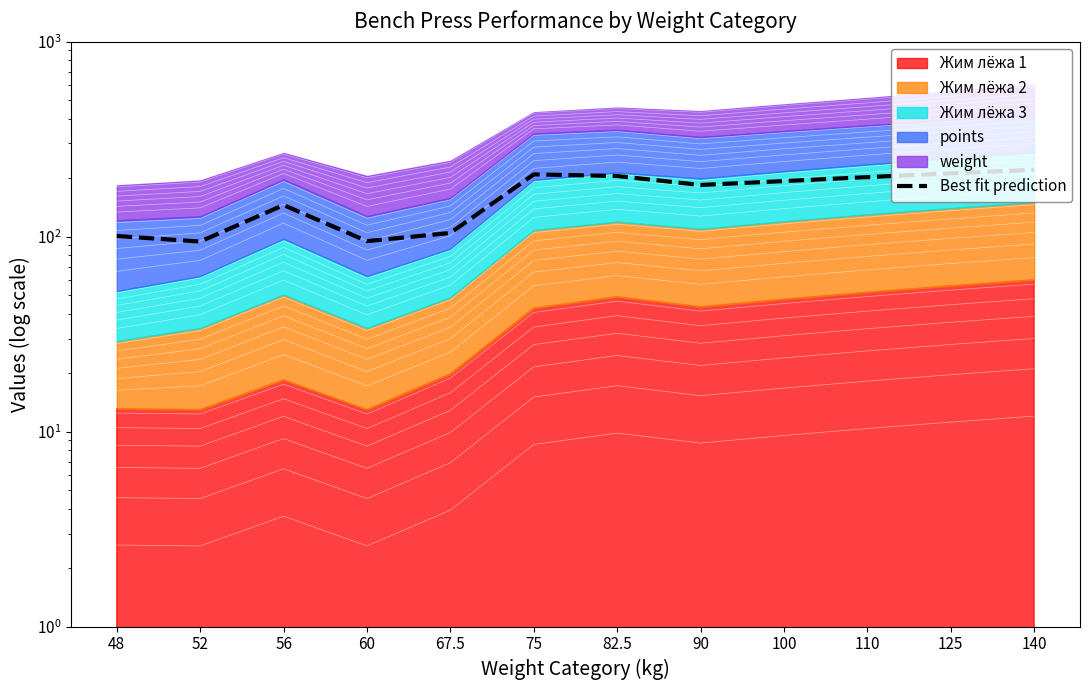

What is the sum of the values at 90 and 82.5?

388.2